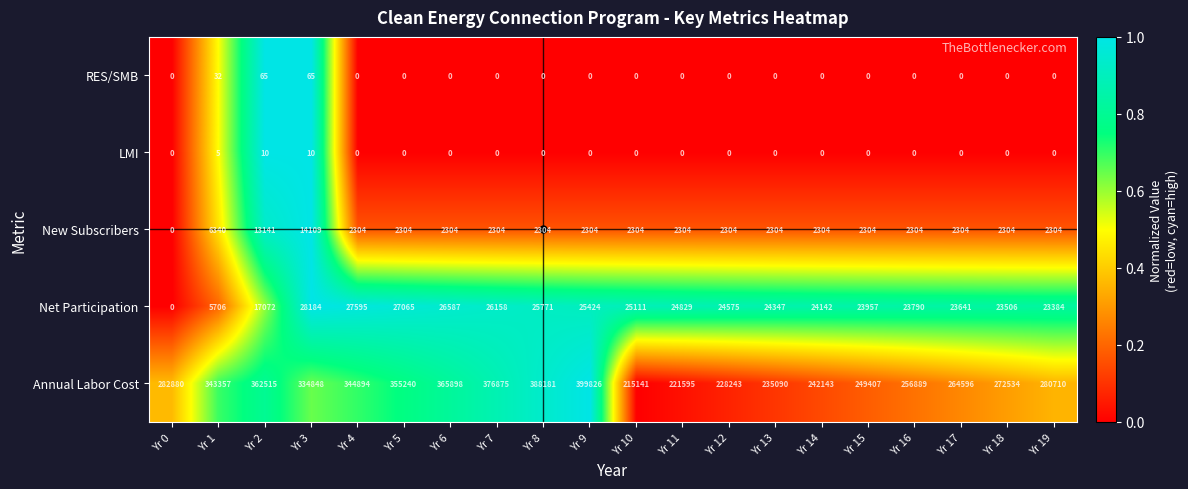

What is the difference between the maximum and second lowest values in the Annual Labor Cost series?

178231